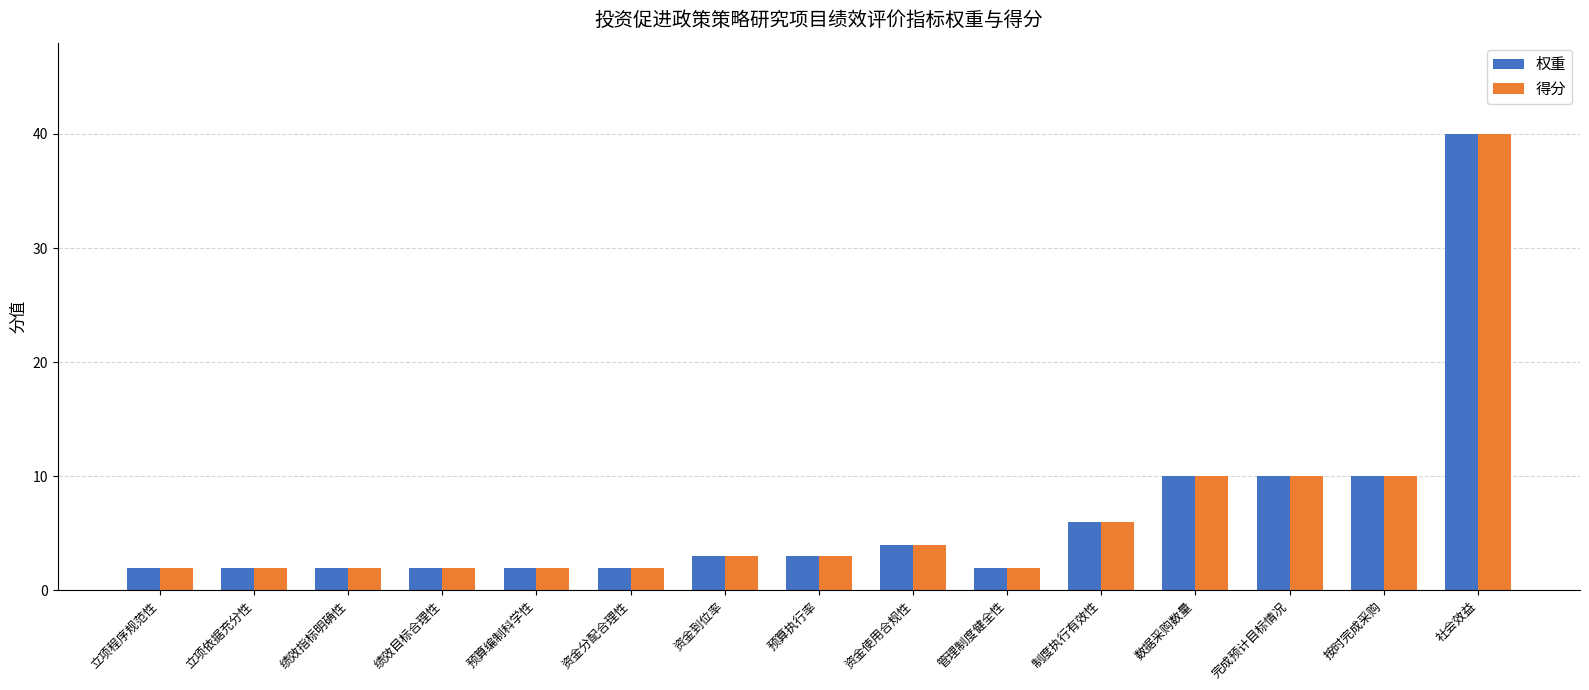

Read the 权重 value at 制度执行有效性.

6.0